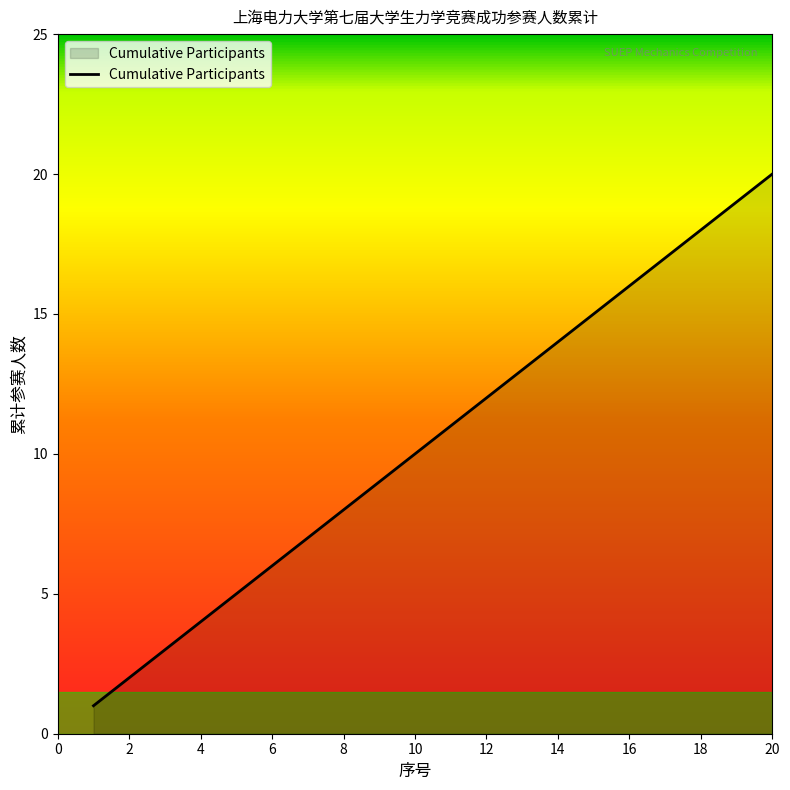

What is the difference between the maximum and minimum values?

19